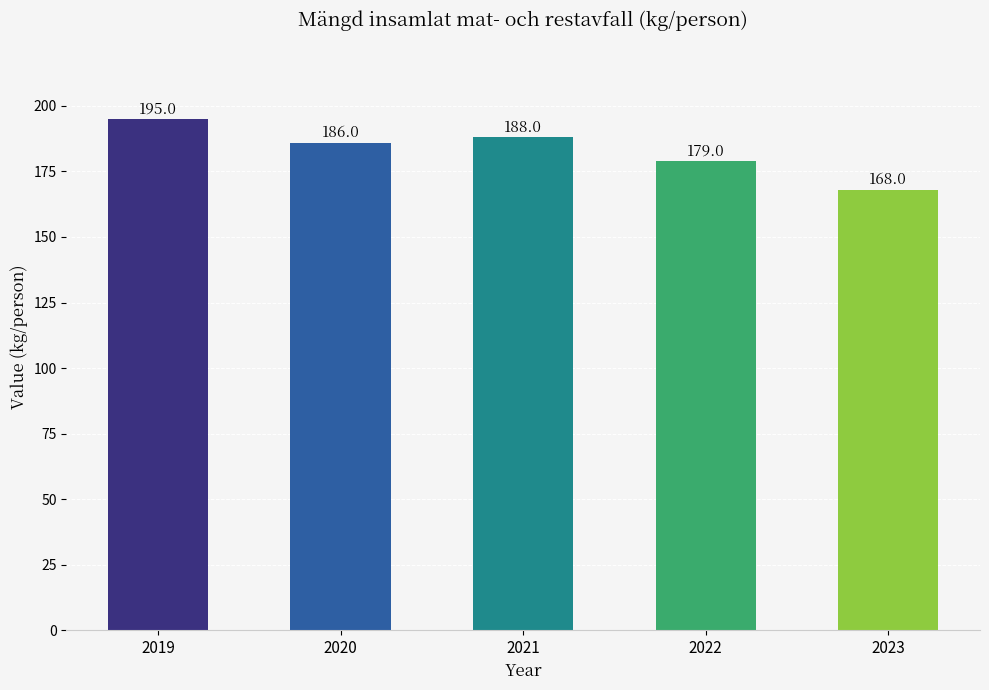

Are the bars horizontal?

No